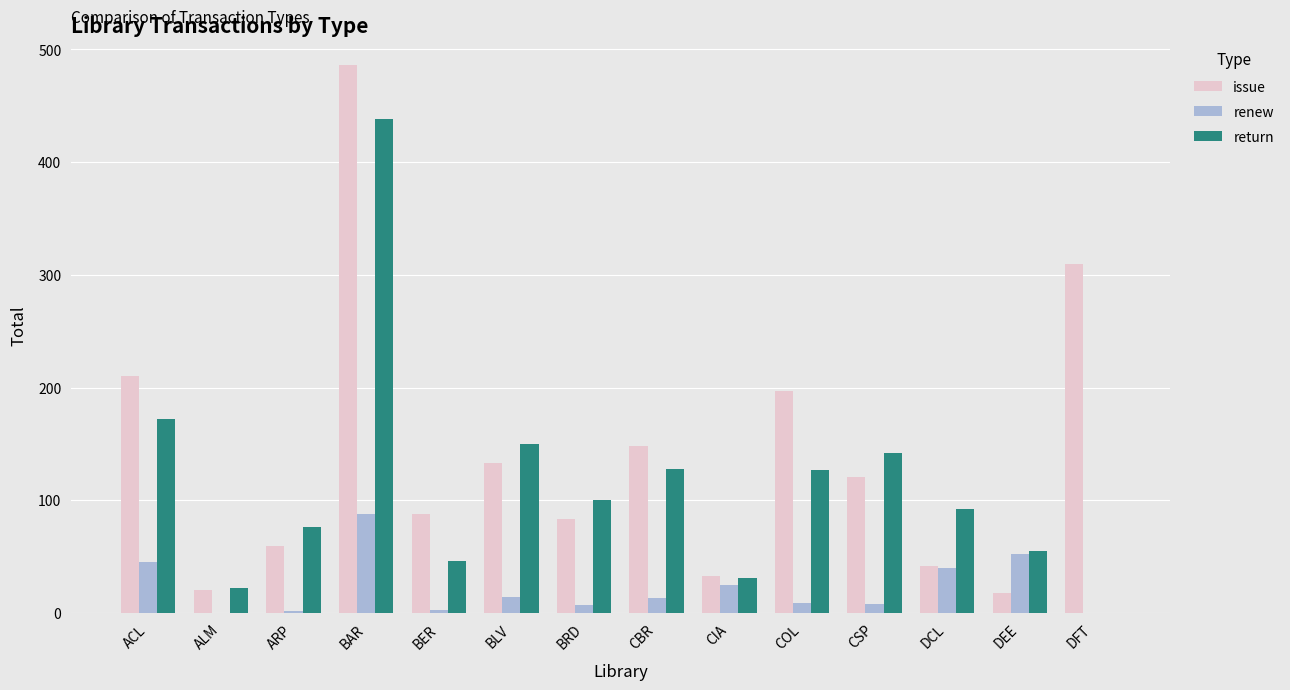

Which category has the highest value in the issue series?

BAR